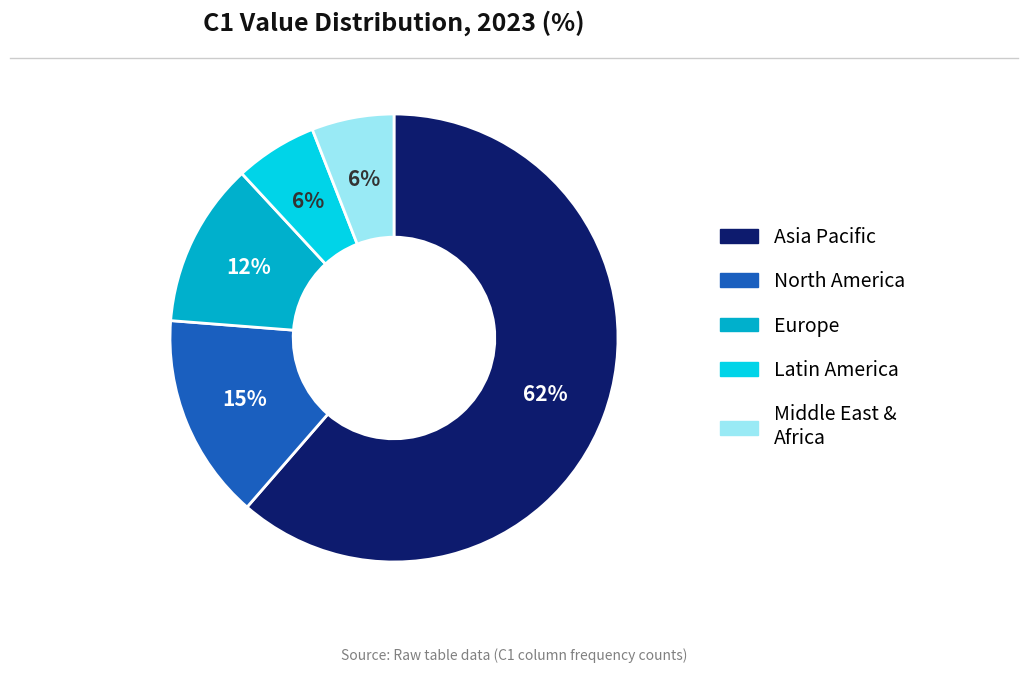

Is it true that C1=6 is 41% of the pie?

False